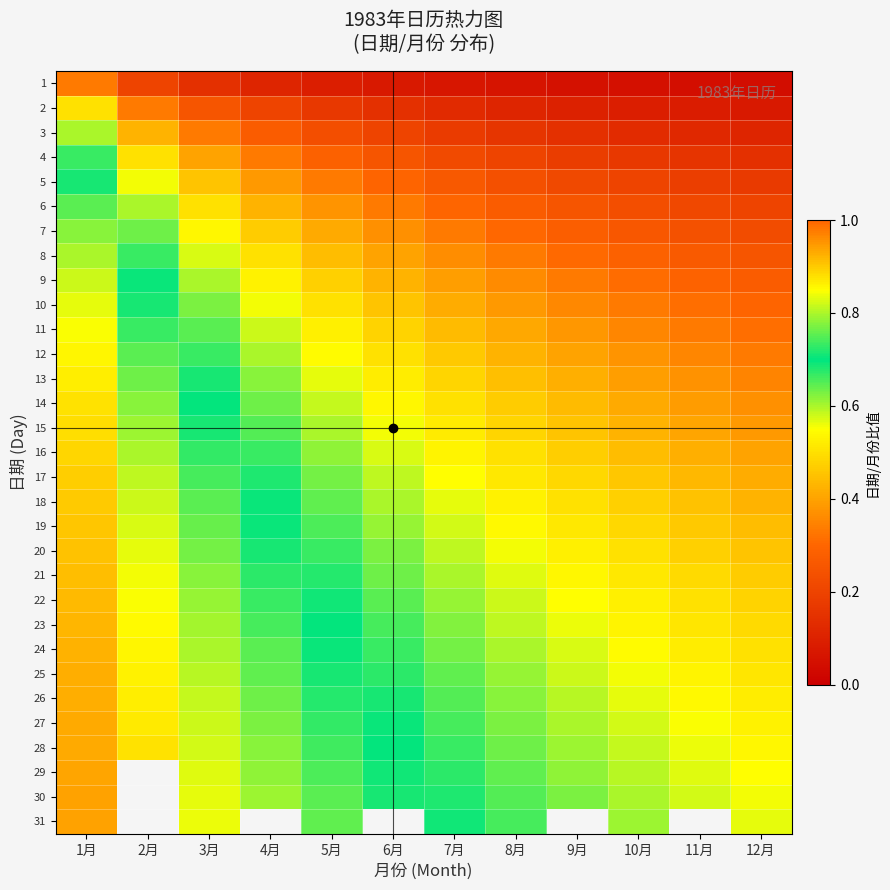

What is the difference between the maximum and second lowest values in the 18 series?

0.5